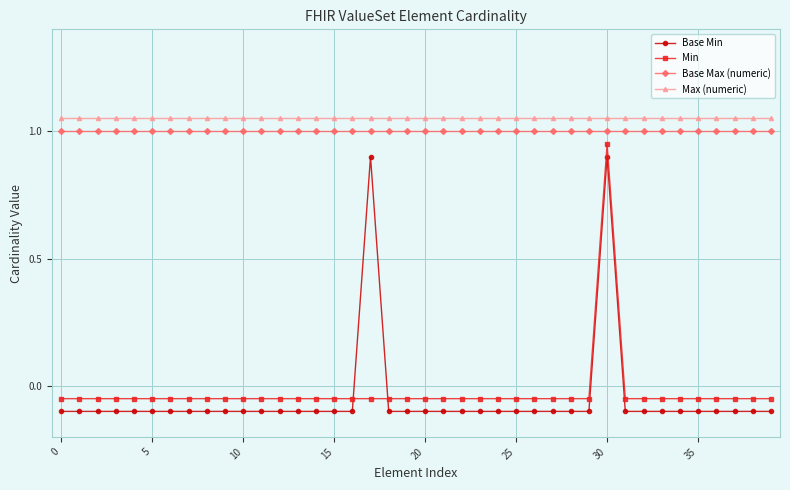

How many categories are shown in the chart?

40